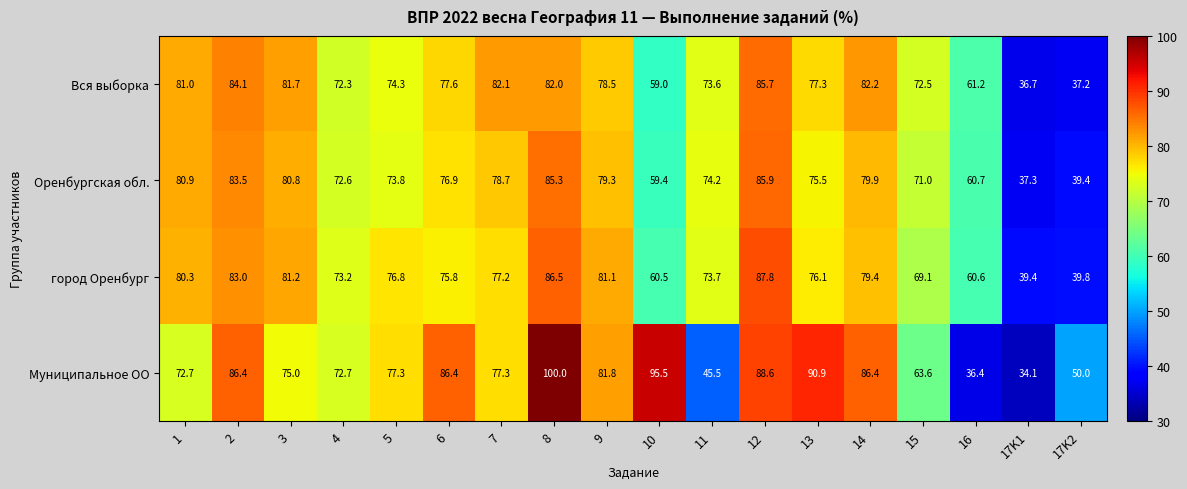

Which series has the largest total across all categories?

Муниципальное ОО